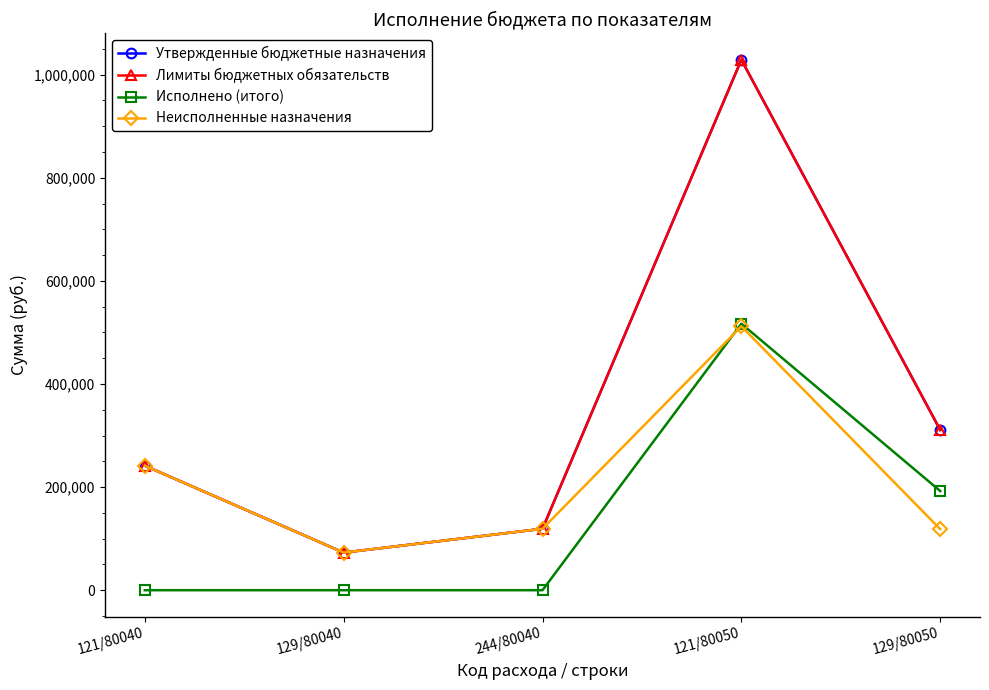

True or false: Лимиты бюджетных обязательств has a value of 72950.0 at 129/80040.

True